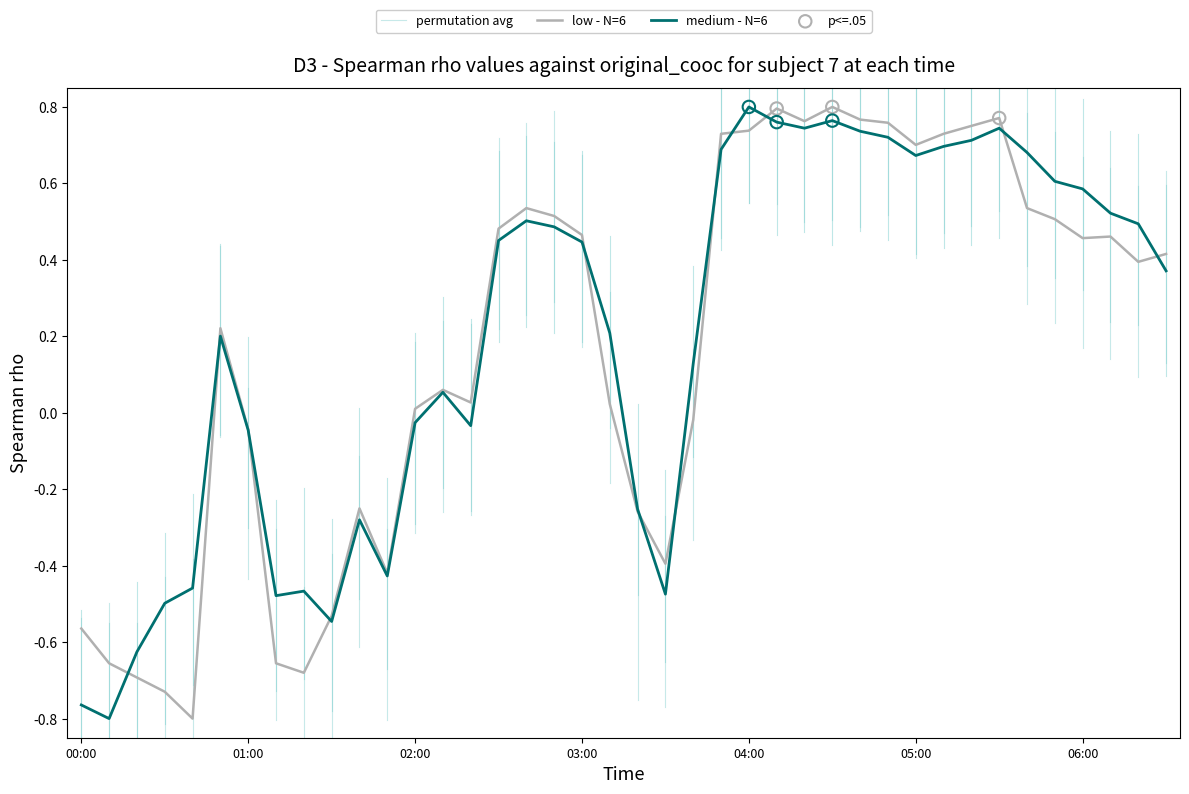

Which series contains the lowest Y value?

low - N=6